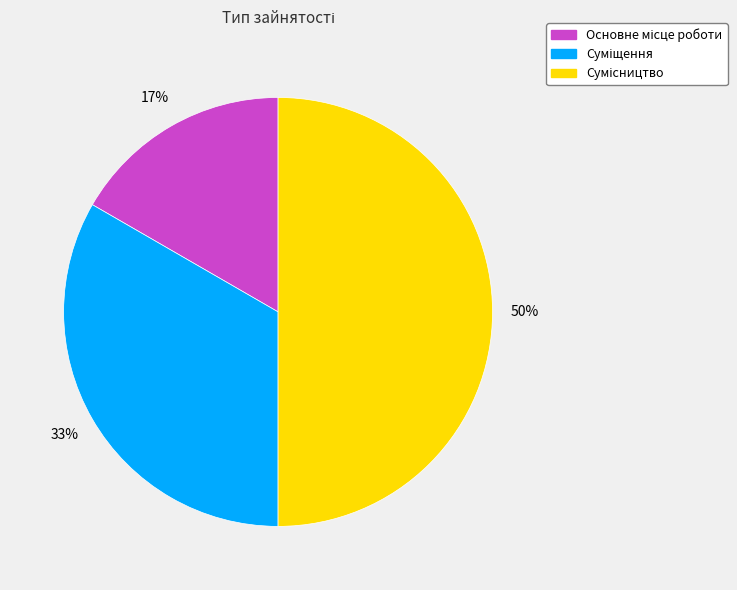

To the nearest percent, what is the difference between the largest and smallest slice percentages?

33%